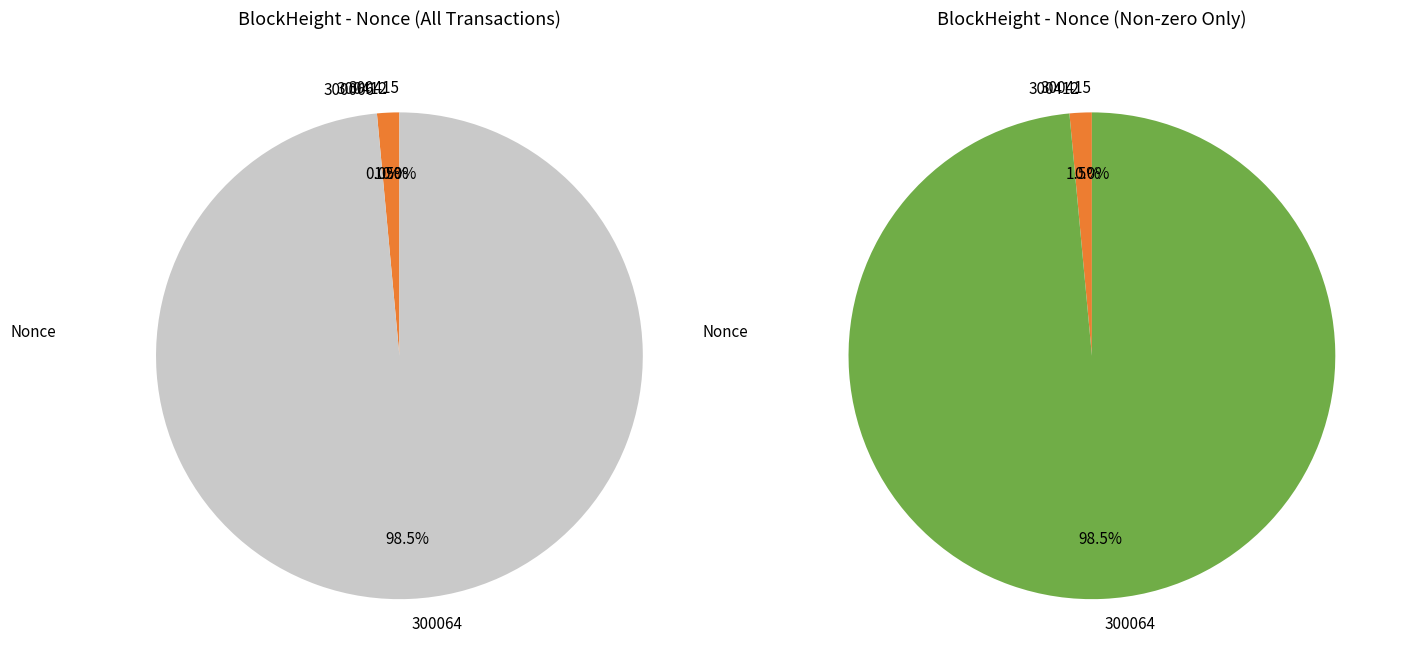

Combined, do 300415 and 300066 account for over 50%?

No